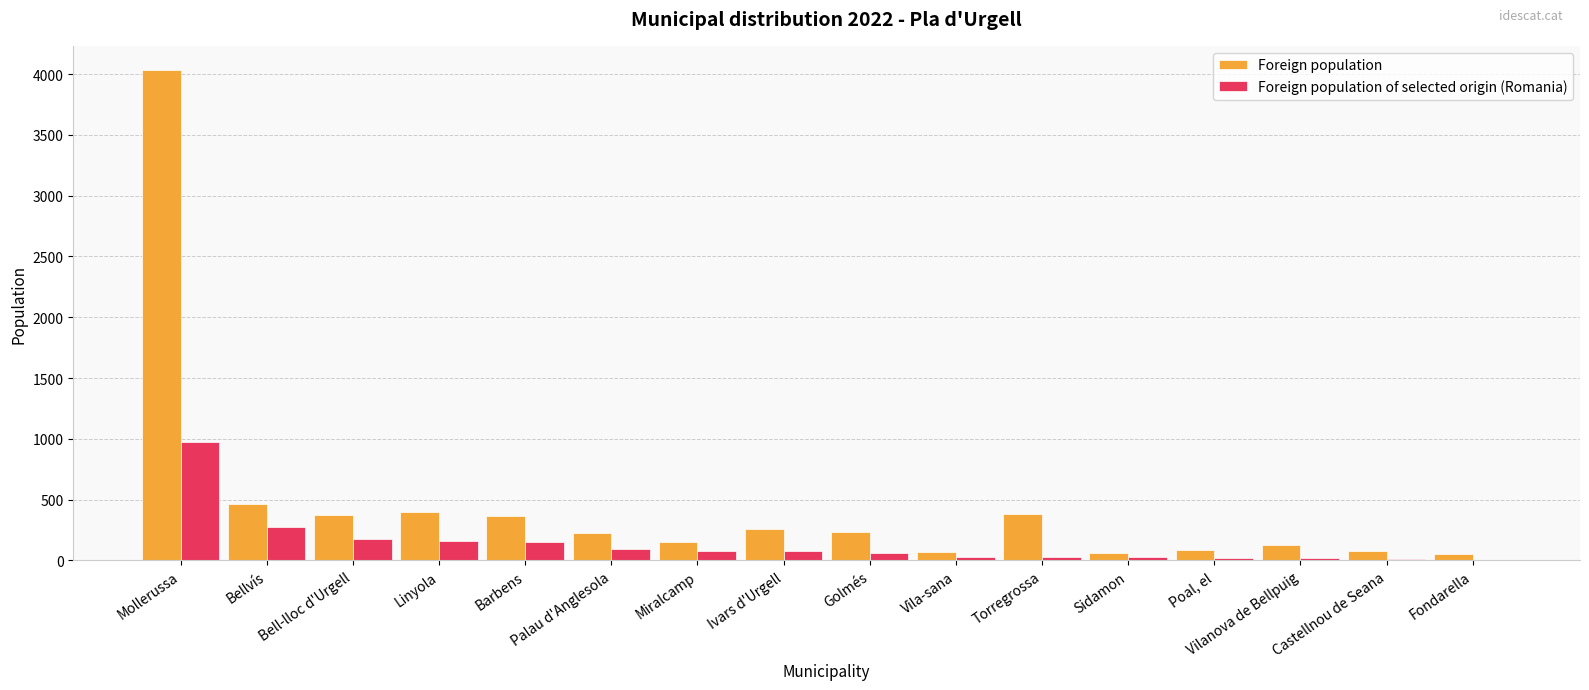

Which series has the largest total across all categories?

Foreign population